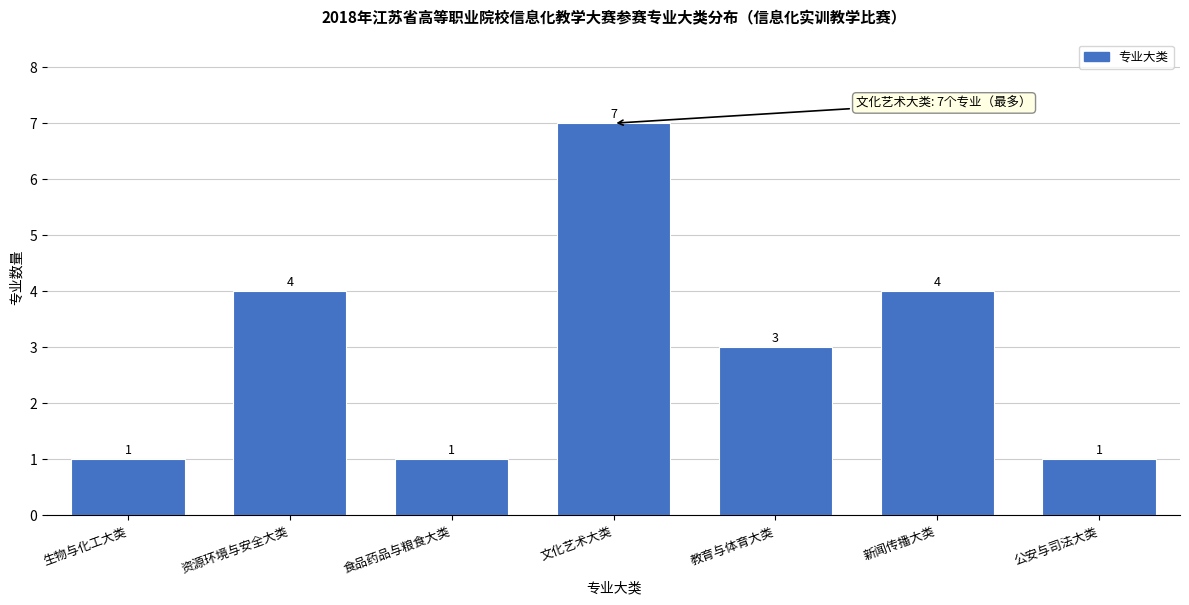

Reading left to right, what are all the values shown in this chart?

生物与化工大类=1	资源环境与安全大类=4	食品药品与粮食大类=1	文化艺术大类=7	教育与体育大类=3	新闻传播大类=4	公安与司法大类=1